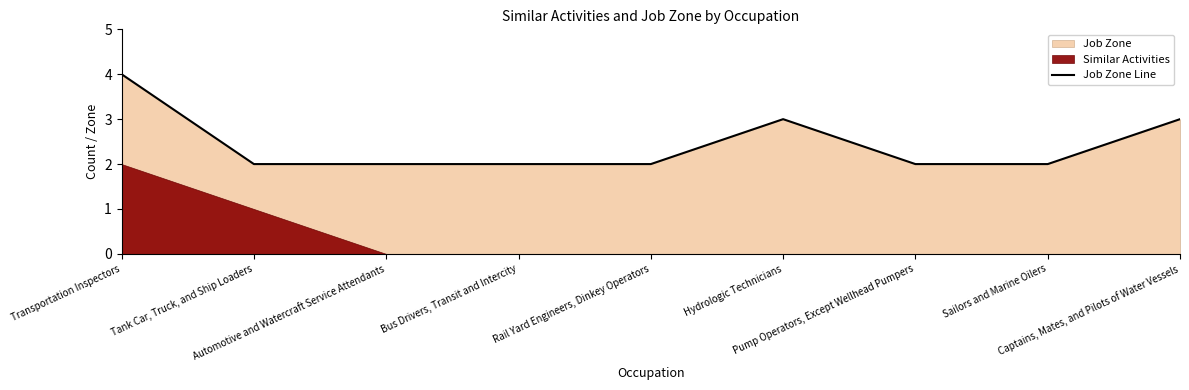

The chart shows a value of 5 at Transportation Inspectors. True or false?

False